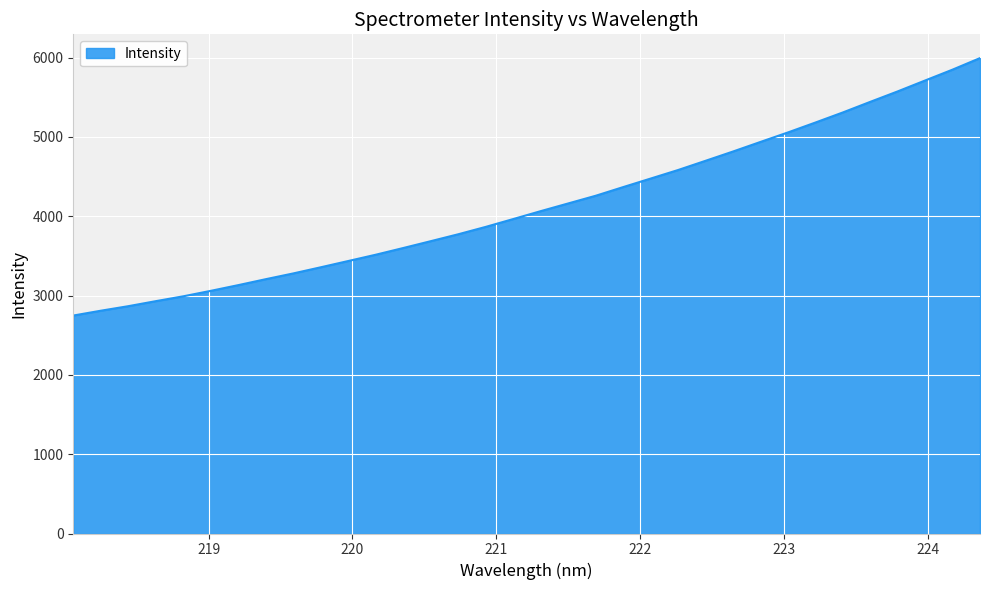

How many lines are shown in the chart?

1